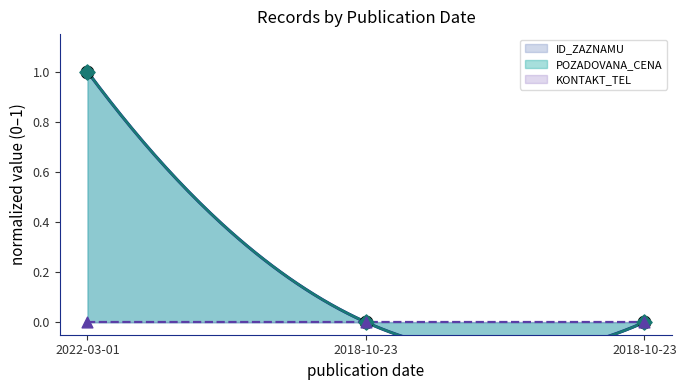

Which series has the widest spread of Y values?

ID_ZAZNAMU